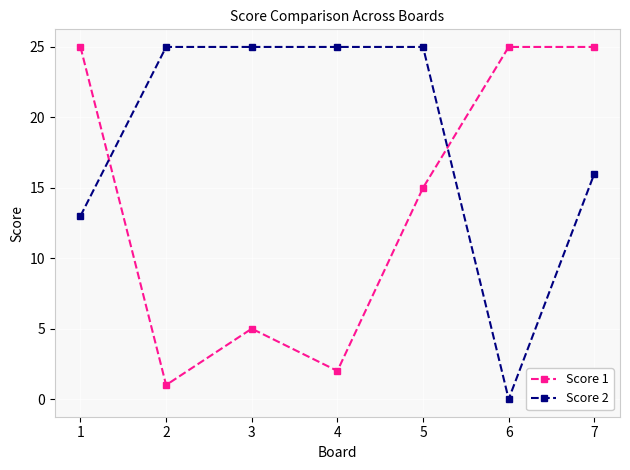

Rank the series at 1 from lowest to highest value.

Score 2, Score 1